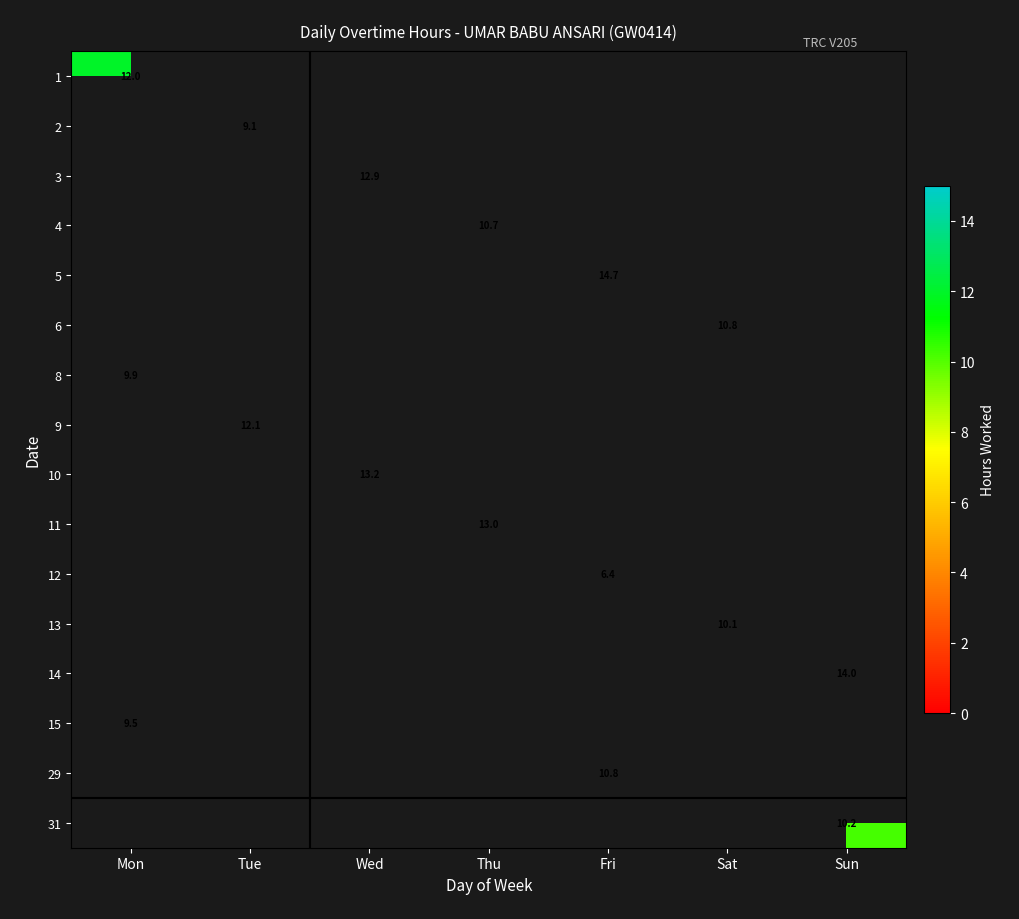

Between Fri and Sat, which is larger?

Sat